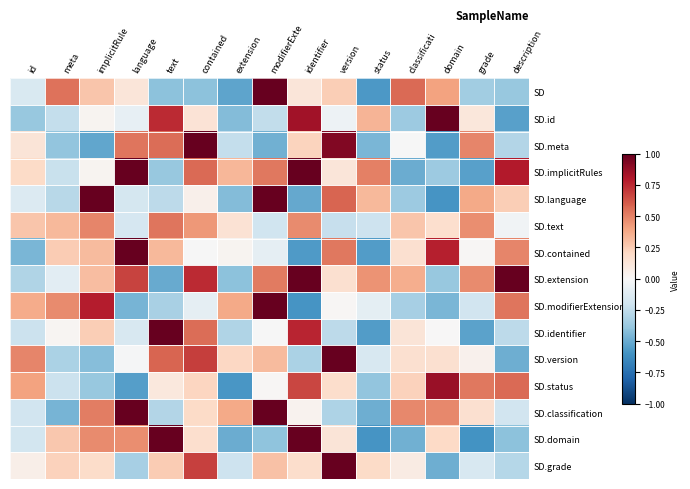

Count the number of data series in this chart.

15